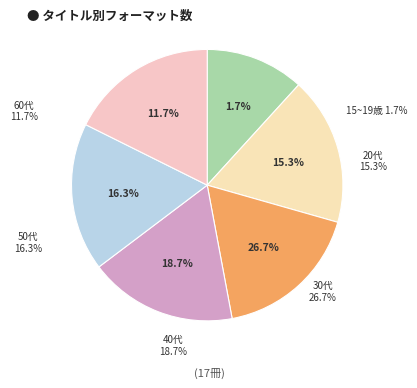

How many slices are in this pie chart?

6